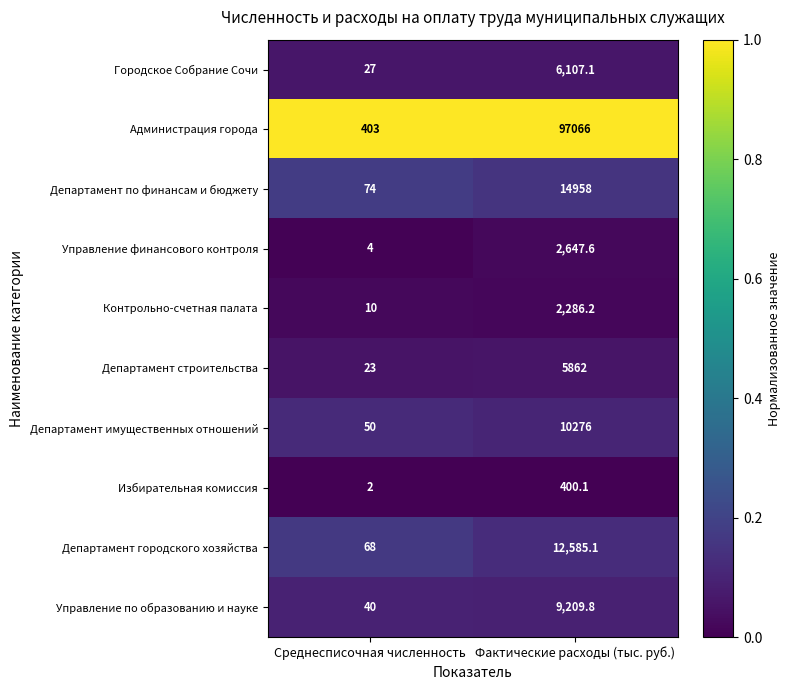

What is the difference between the Департамент строительства values at Среднесписочная численность and Фактические расходы (тыс. руб.)?

5839.0